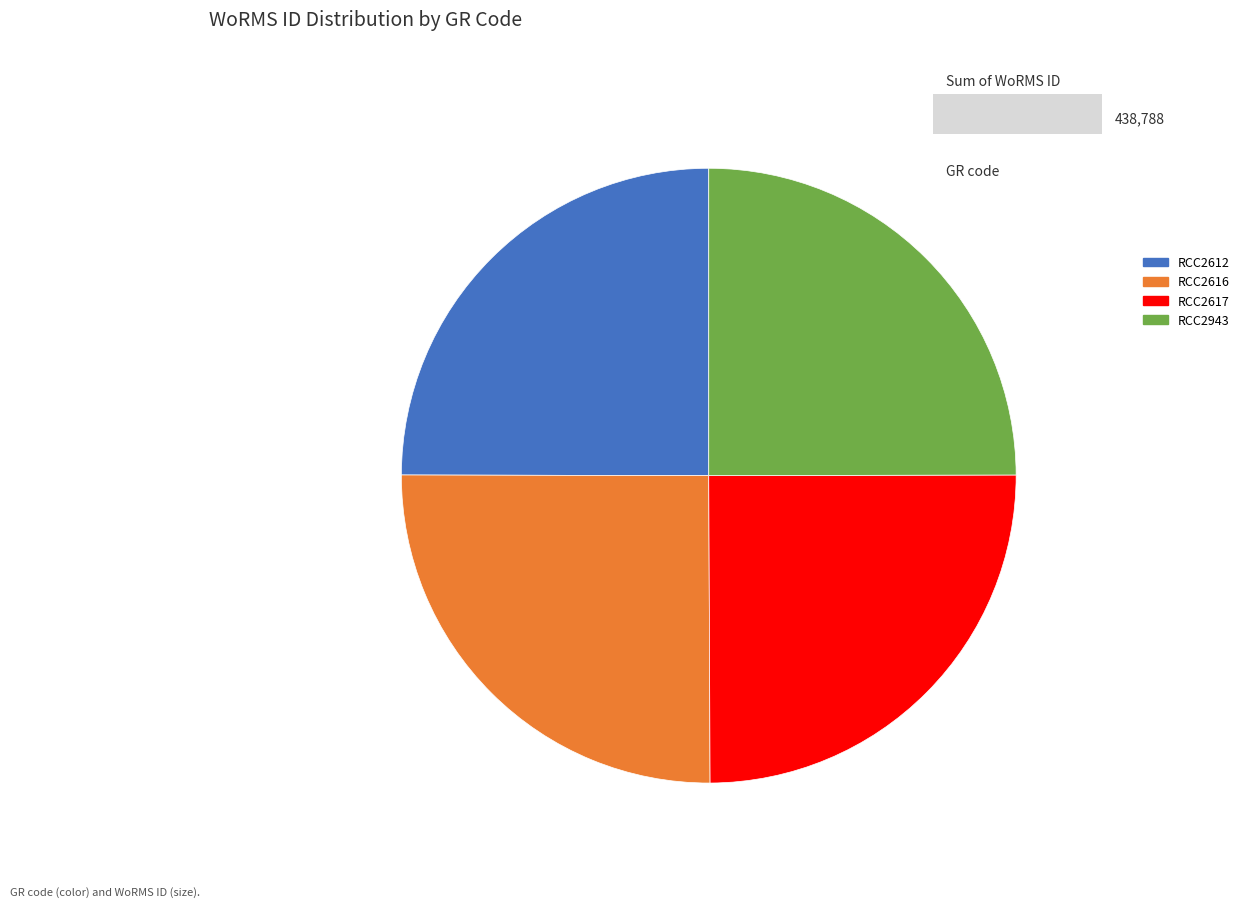

How many segments does this pie chart have?

4